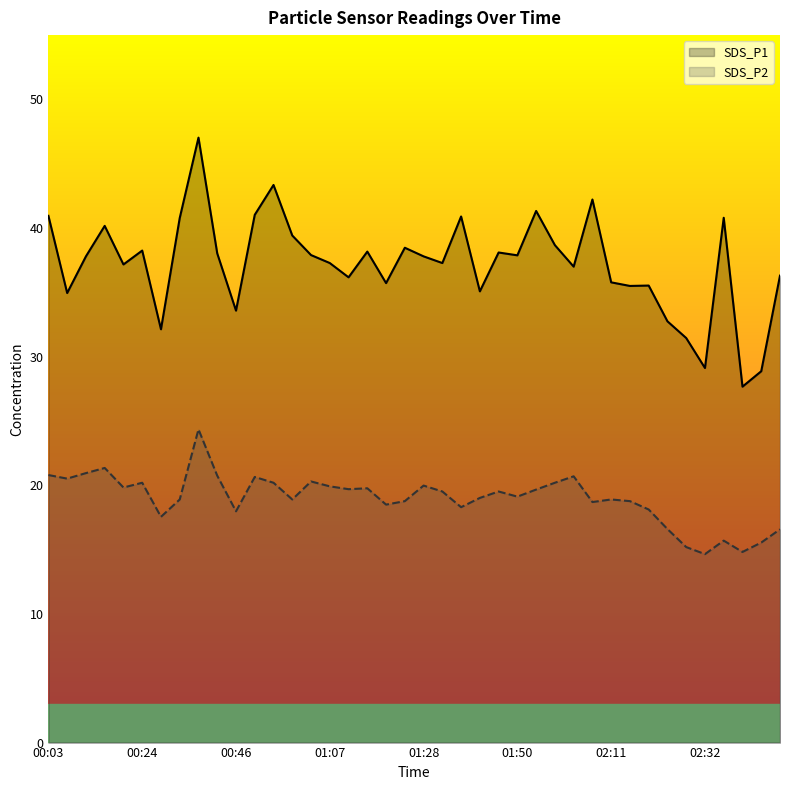

What is the difference between the highest and lowest values at 01:37?

22.6